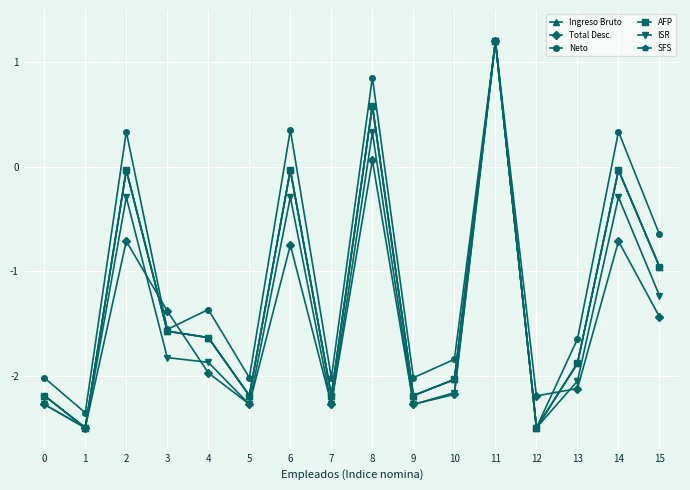

Is this an area chart (filled region under the line)?

No